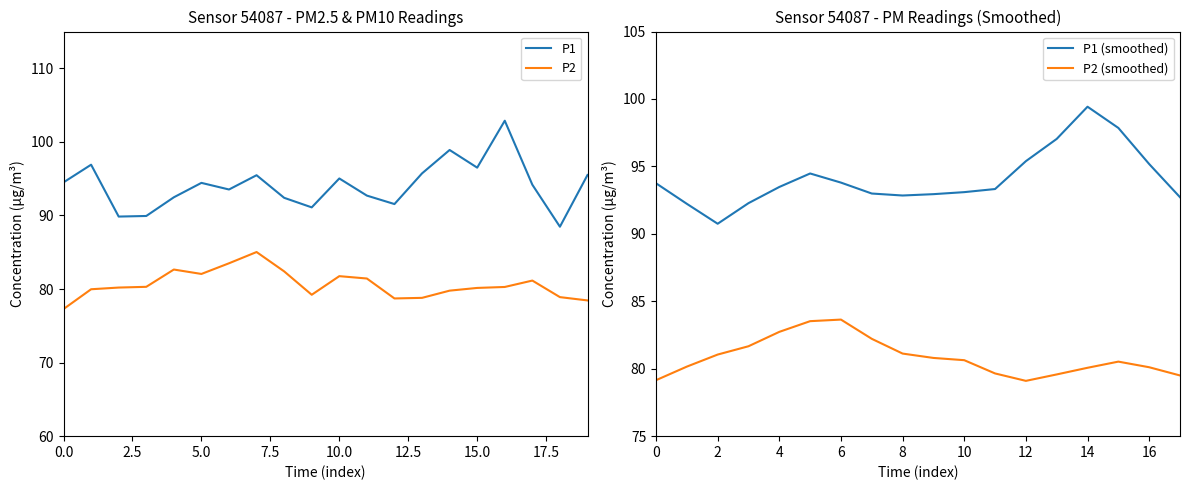

True or false: P2 and P1 intersect in this chart.

False